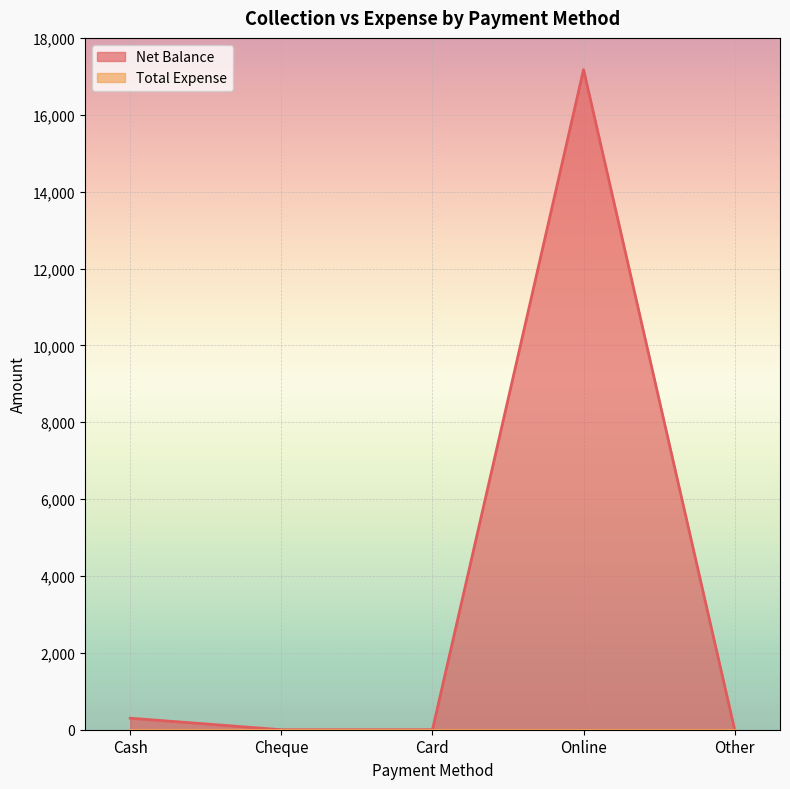

Reading left to right, what are all the values shown in this chart?

300	0	0	17175	0